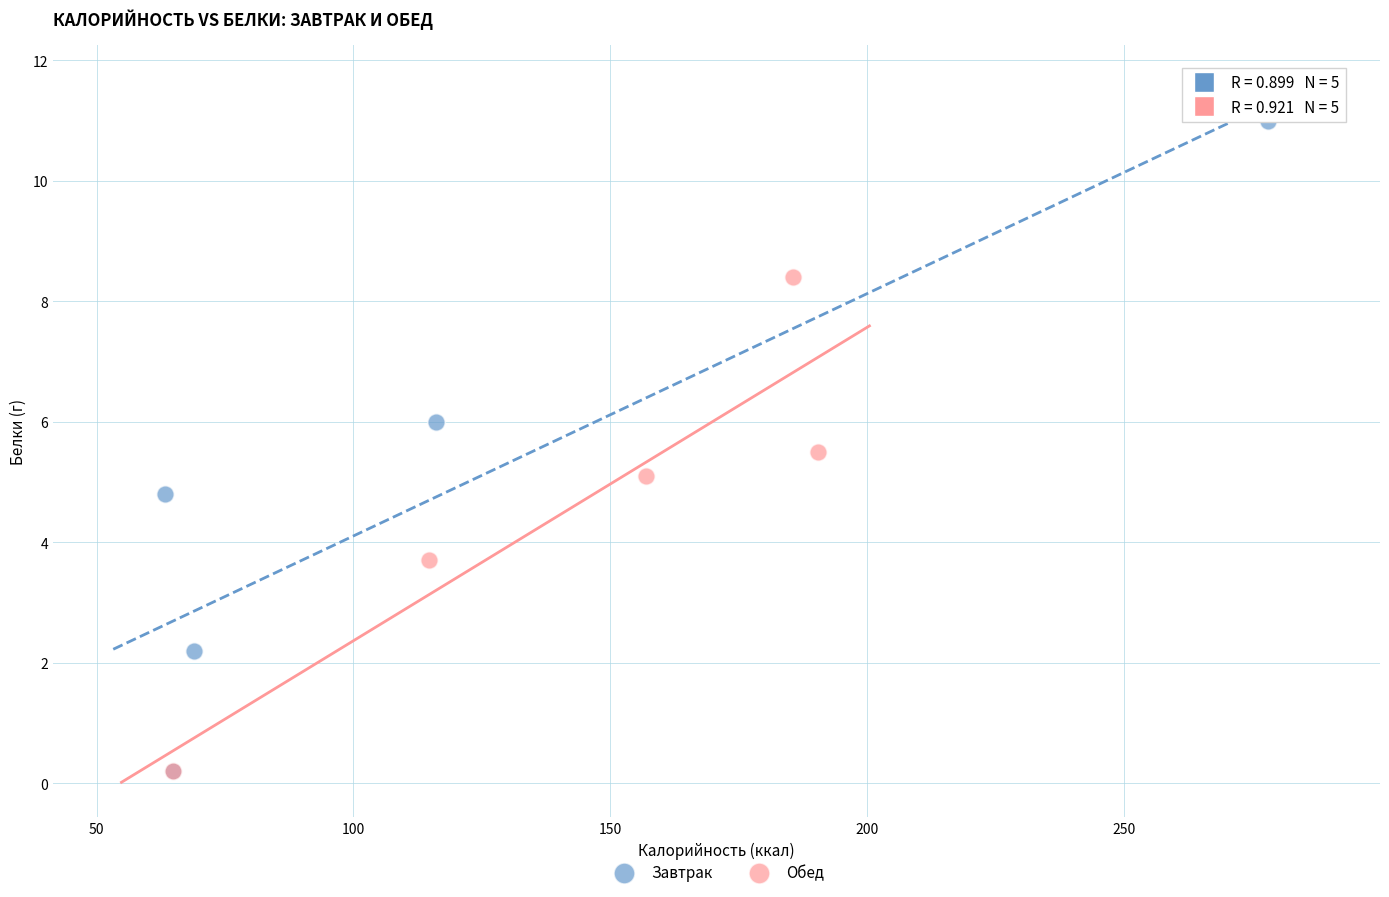

Which series has the largest Y range (max minus min)?

Завтрак